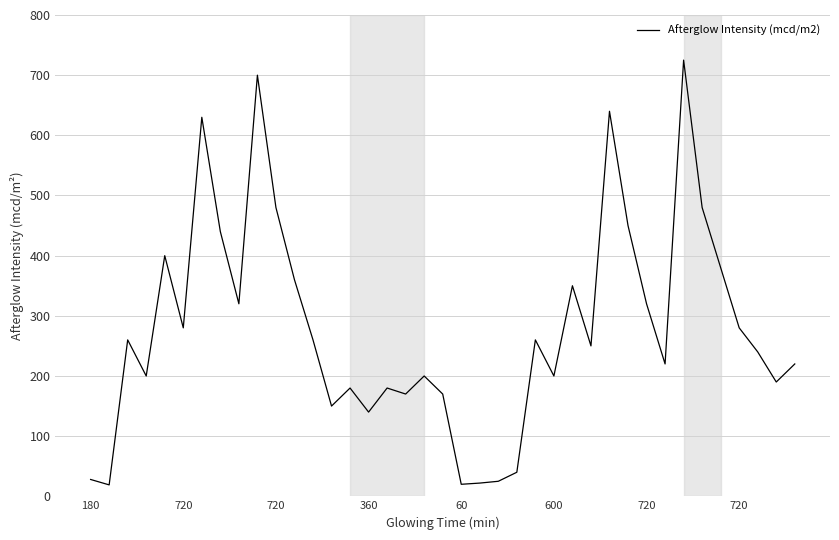

What is the minimum value shown in the chart?

19